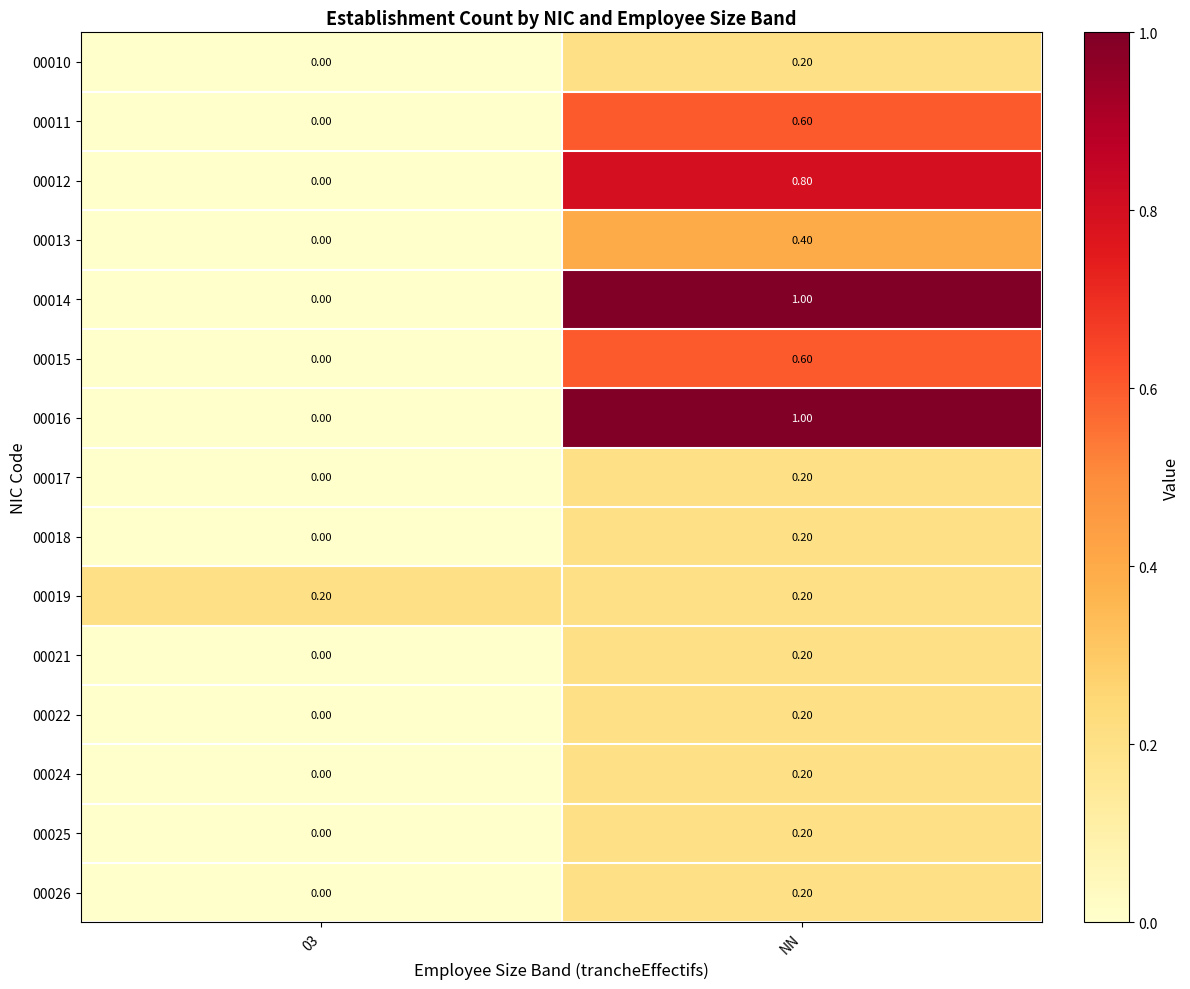

What is the spread (max minus min) of values at NN?

0.8